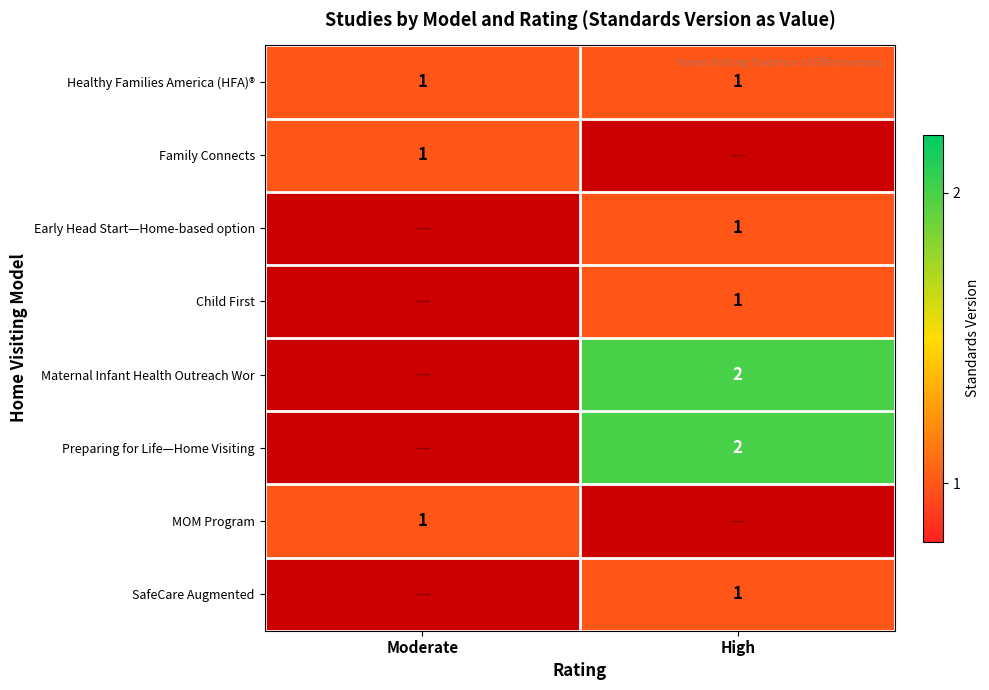

The Early Head Start—Home-based option series shows 1 at High. True or false?

True